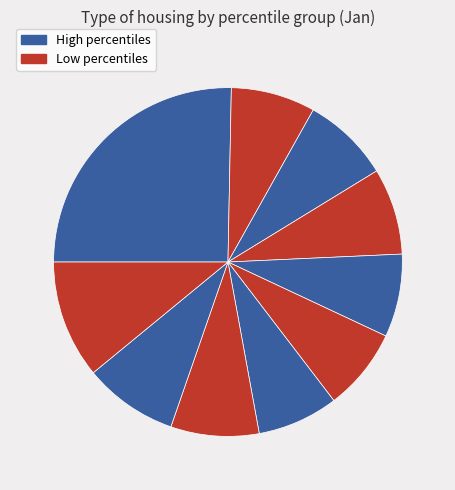

Count the number of slices in the pie.

10